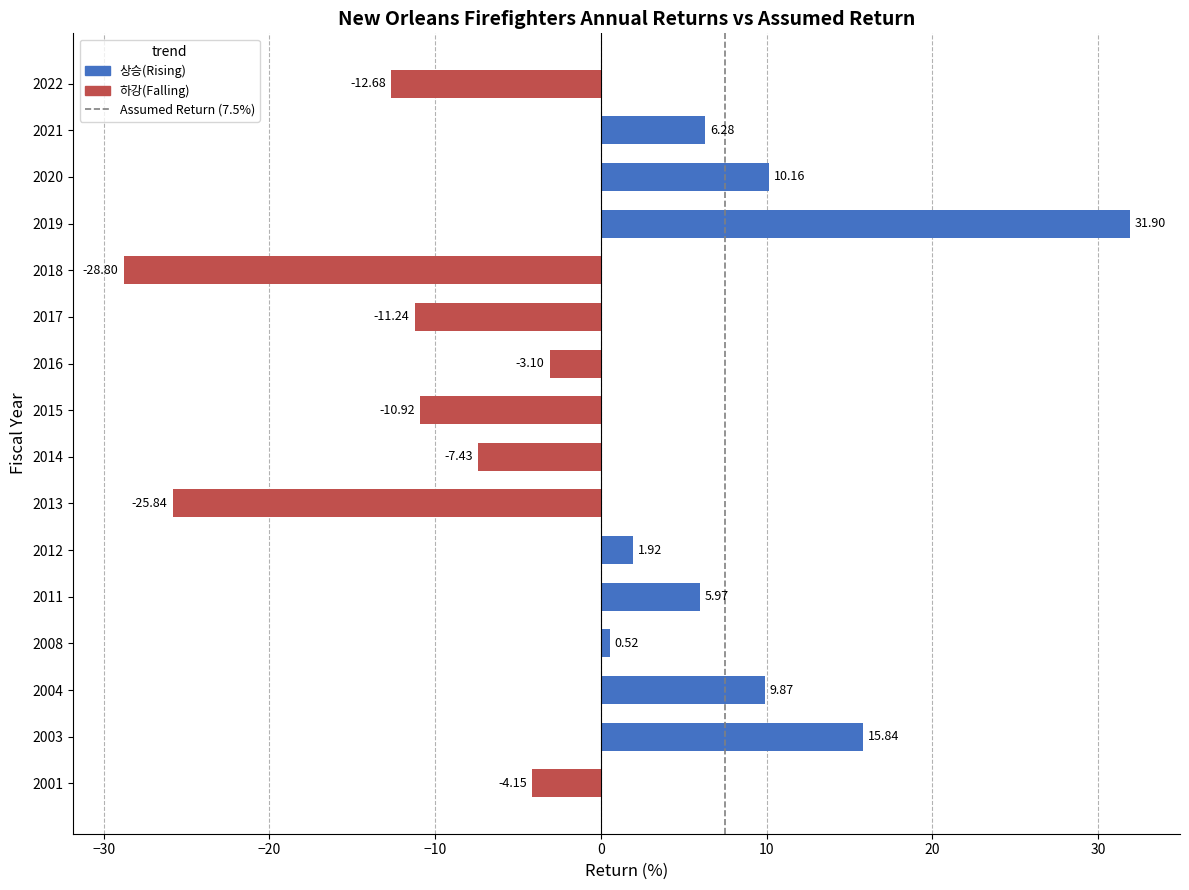

What is the difference between the maximum and minimum values?

60.7